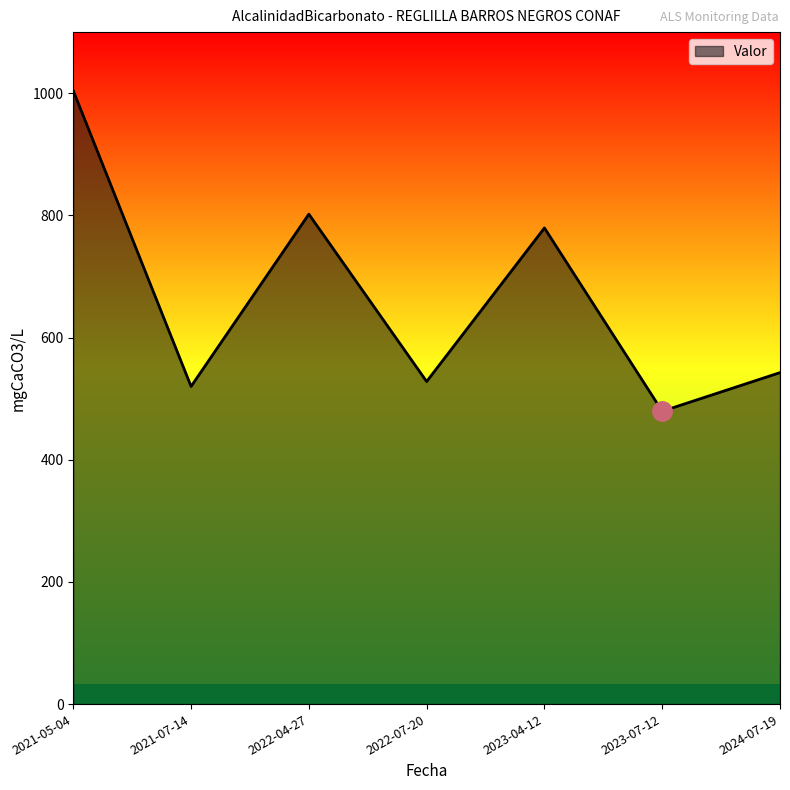

The value at 2024-07-19 is 852.7. True or false?

False